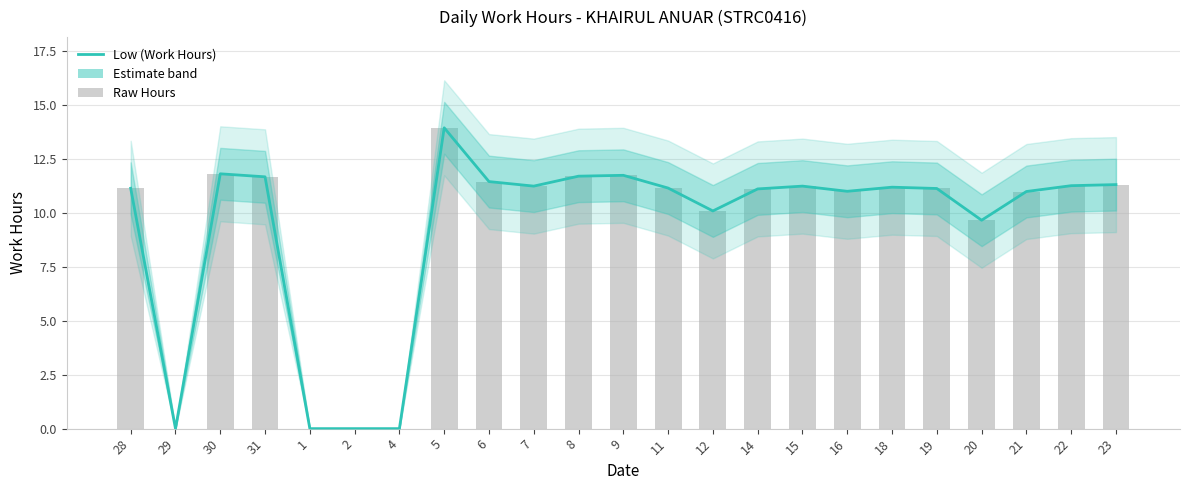

What is the difference between the Low (Work Hours) values at 29 and 12?

10.1